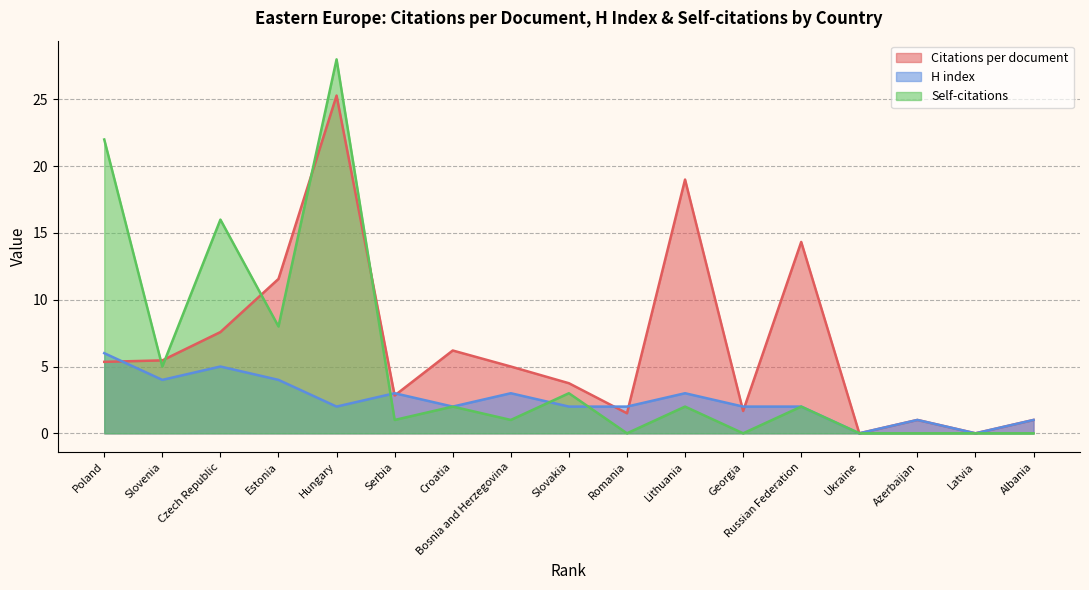

Rank the series by their average value, from lowest to highest.

H index, Self-citations, Citations per document